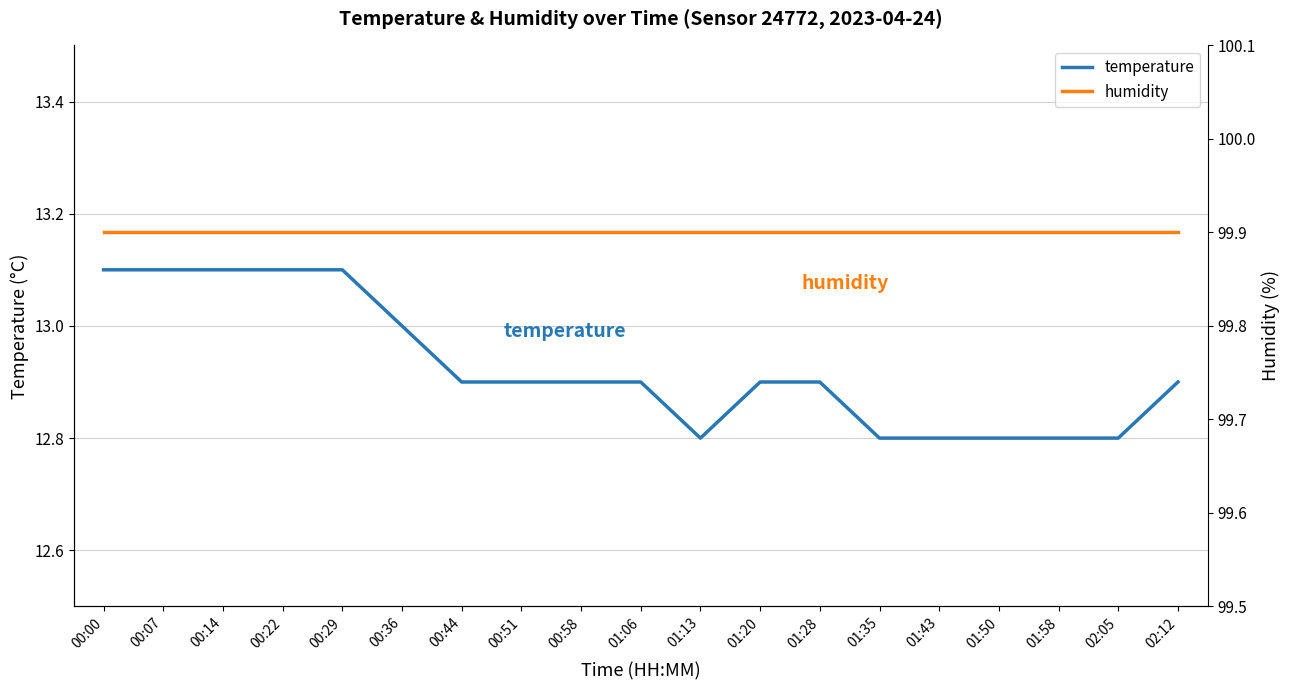

Which series has the largest range (max minus min)?

temperature